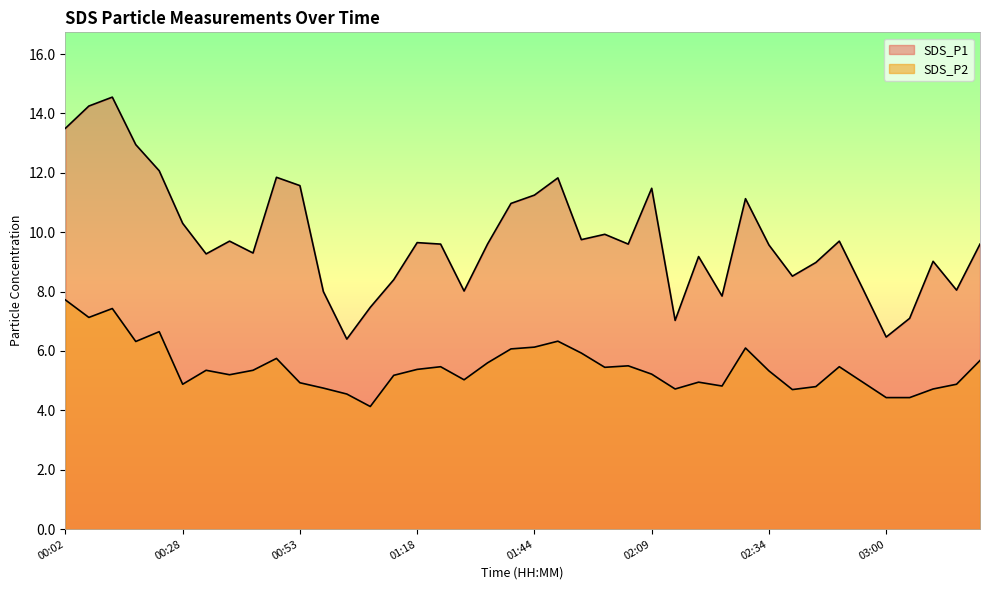

Which series changed the most between 01:18 and 03:20?

SDS_P2